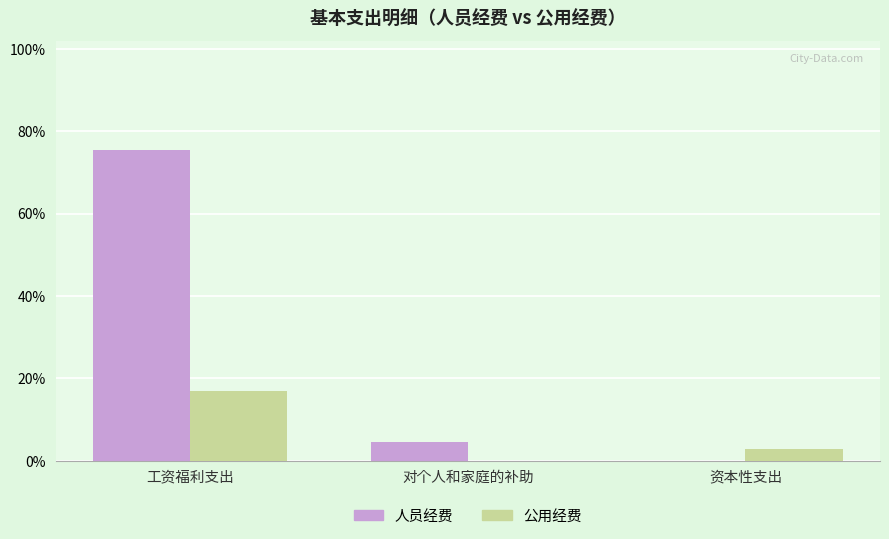

What is the average value of the 公用经费 series?

6.6